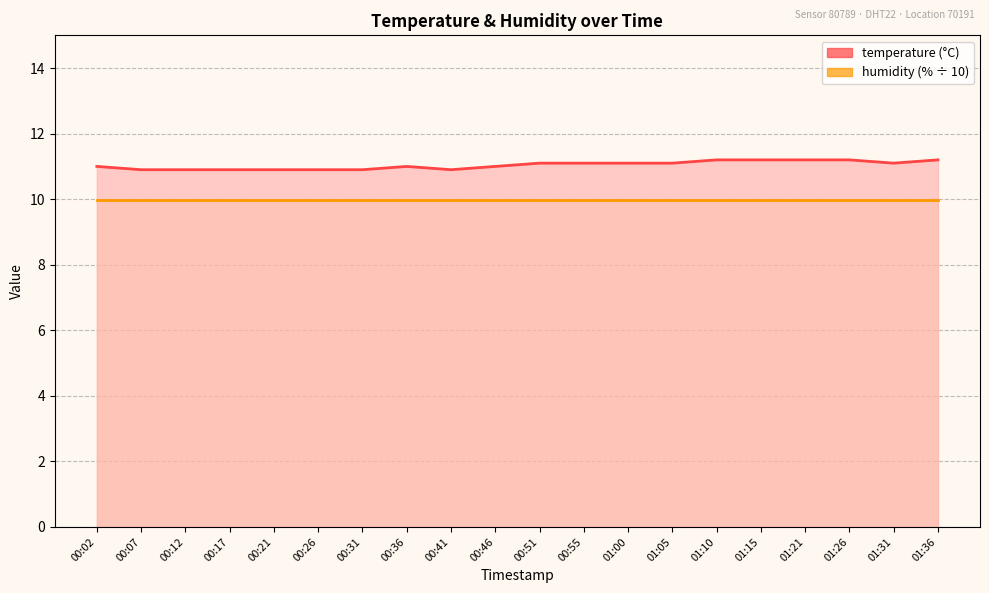

What is the lowest value of the temperature series?

10.9